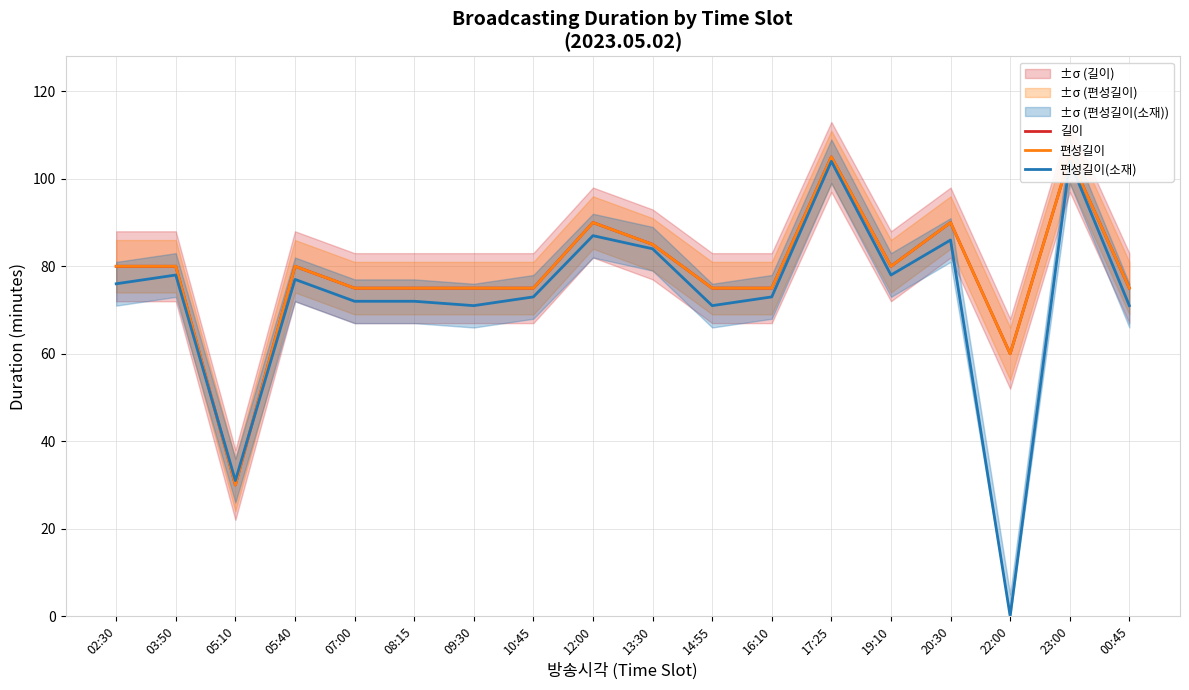

How many interior local peaks does the 편성길이(소재) series have?

6